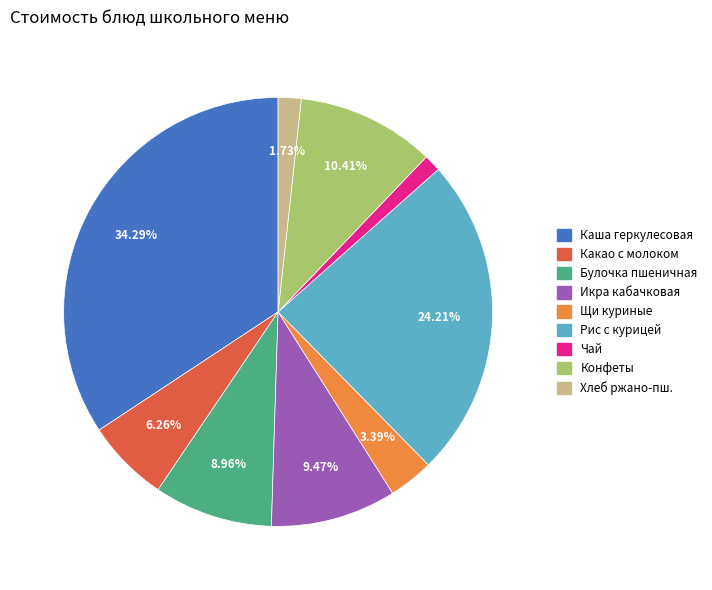

Is there any slice that represents more than half of the pie?

No